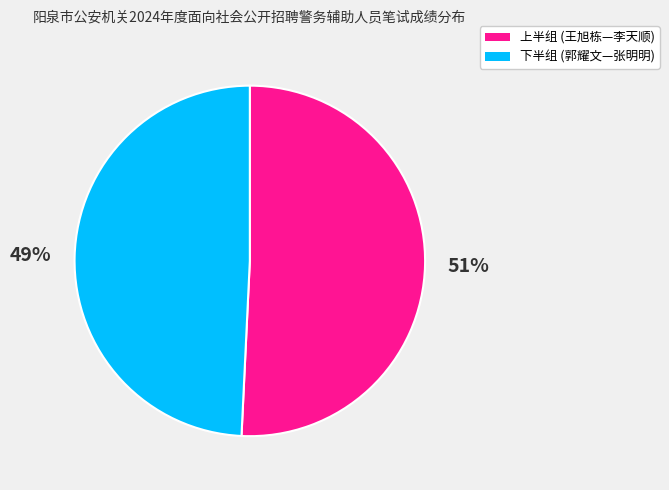

Is there any slice that represents more than half of the pie?

Yes